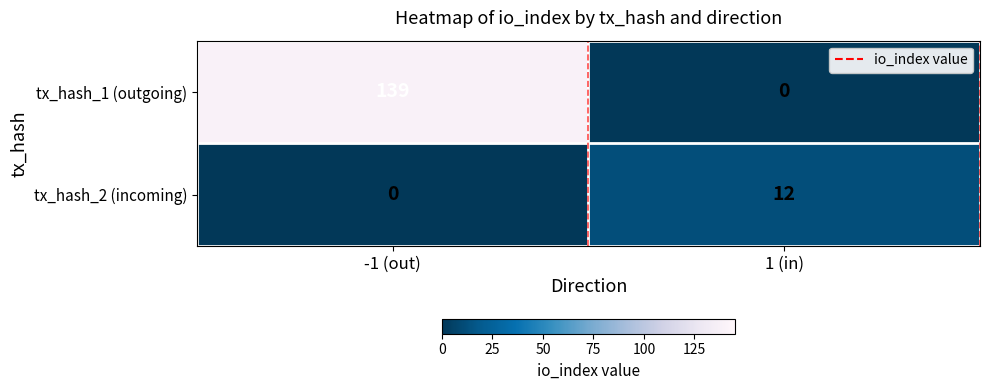

Reading left to right, what are all the values shown in this chart?

tx_hash_1 (outgoing): -1 (out)=139	1 (in)=0
tx_hash_2 (incoming): -1 (out)=0	1 (in)=12